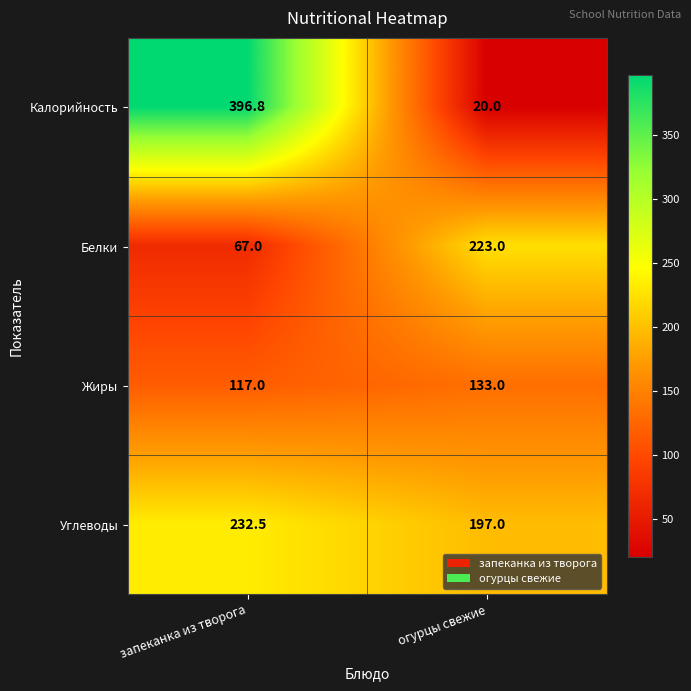

Reading left to right, transcribe all the data shown in this chart.

Калорийность: запеканка из творога=396.8	огурцы свежие=20.0
Белки: запеканка из творога=67.0	огурцы свежие=223.0
Жиры: запеканка из творога=117.0	огурцы свежие=133.0
Углеводы: запеканка из творога=232.5	огурцы свежие=197.0